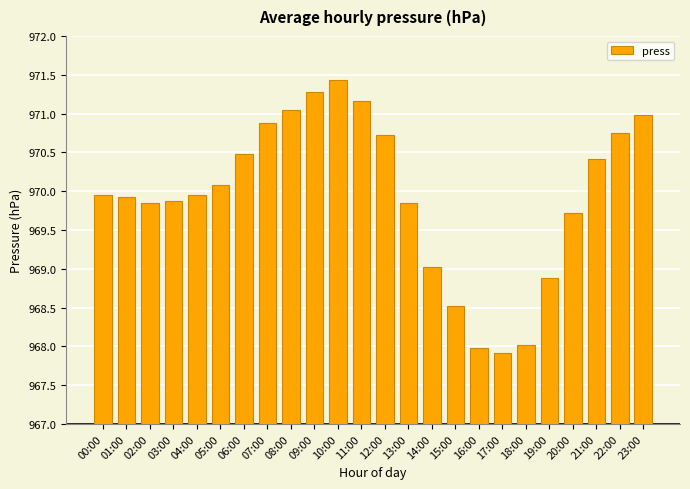

Are the bars horizontal?

No